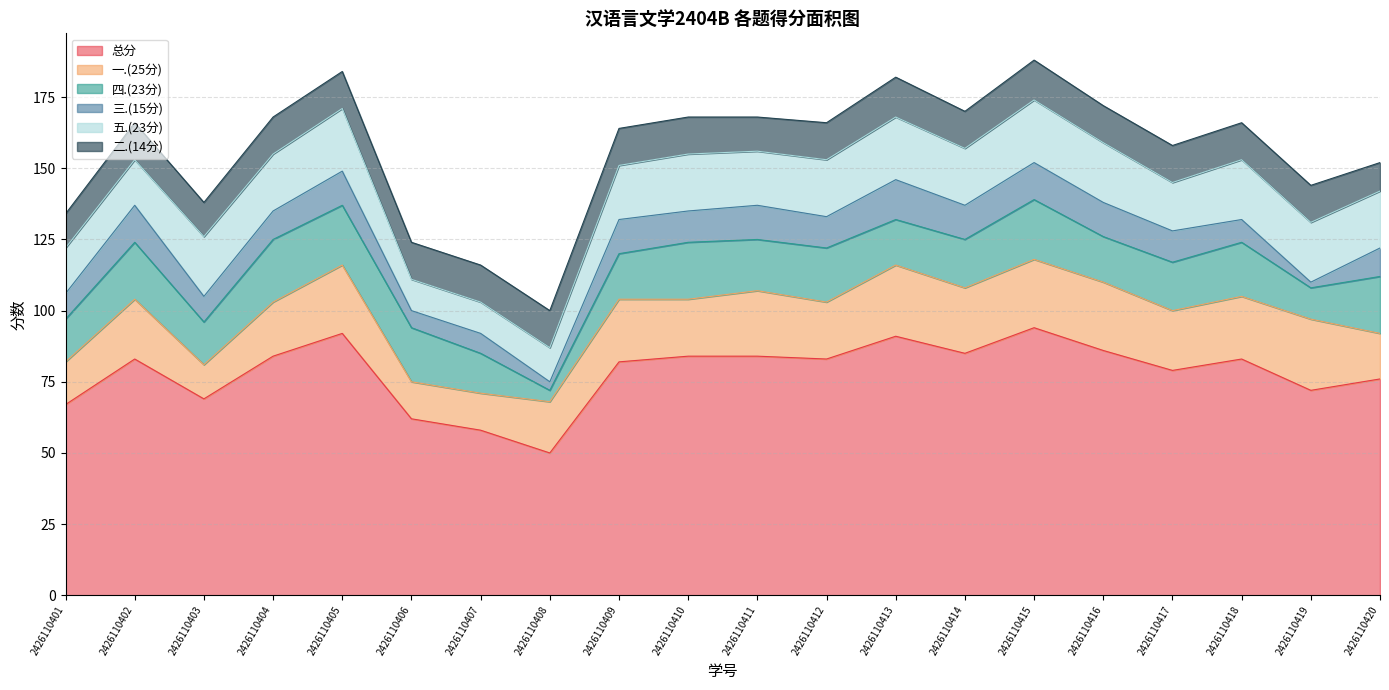

How many interior local valleys does the 总分 series have?

6